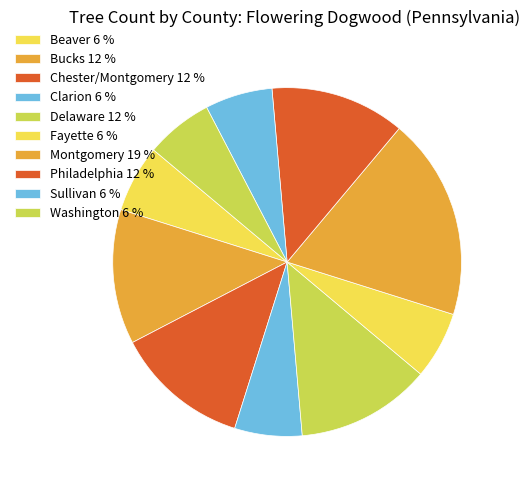

To the nearest percent, what percentage of the pie is Sullivan?

6%